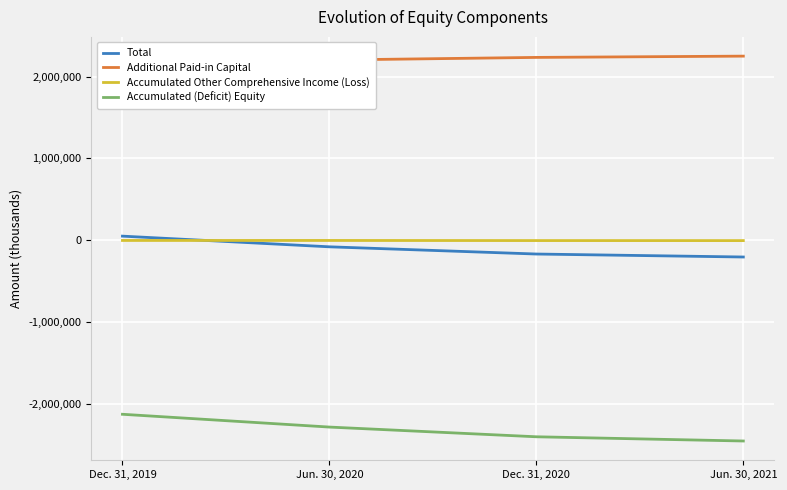

What is the difference between the highest and lowest values at Dec. 31, 2019?

4299599